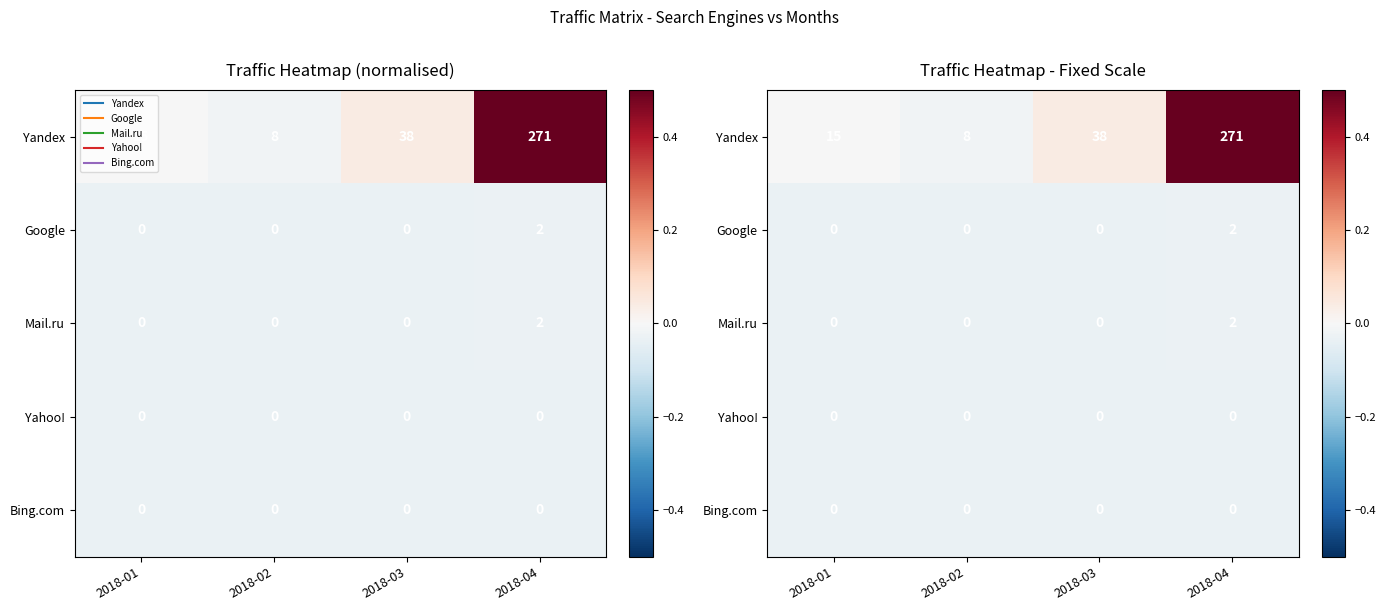

At which label does Google reach its peak?

2018-04